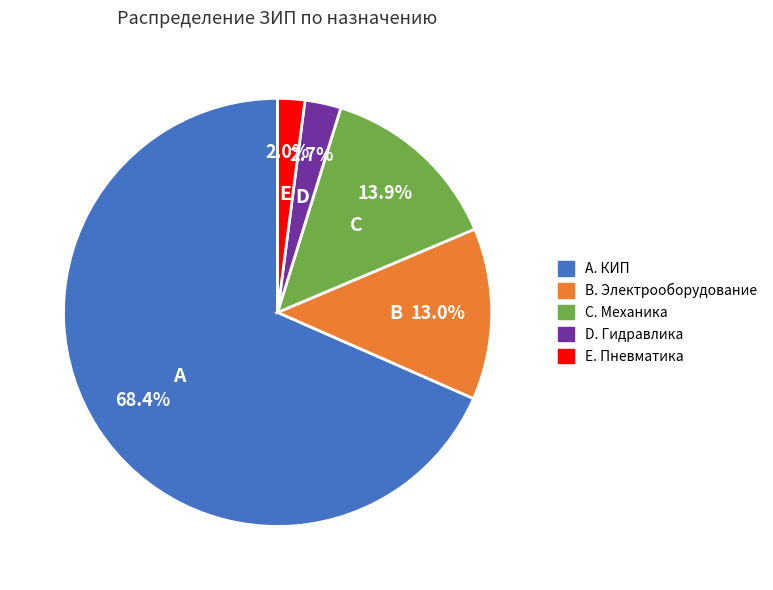

Is there any slice that represents more than half of the pie?

Yes